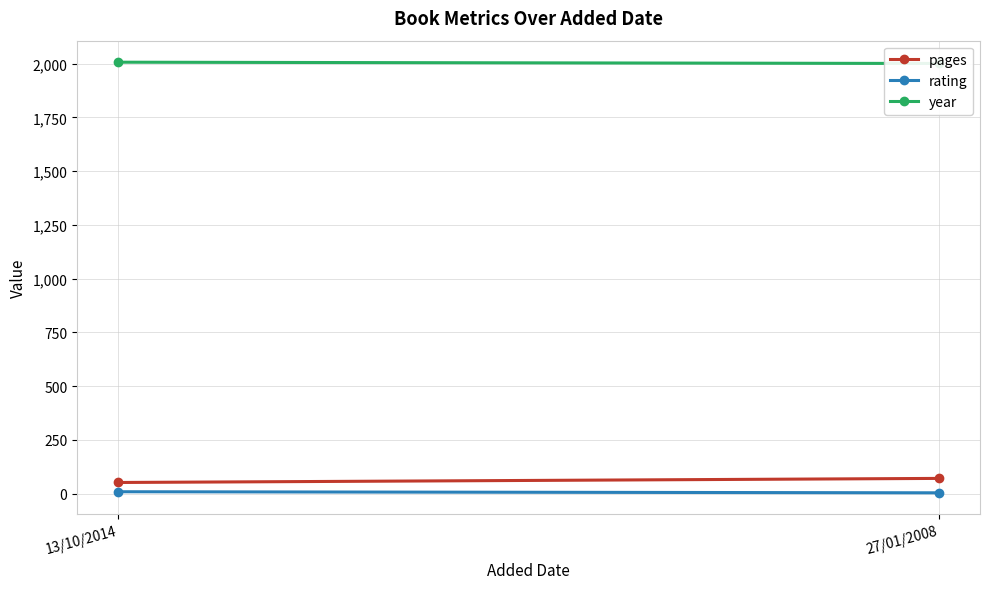

Reading left to right, transcribe all the data shown in this chart.

pages: 52	71
rating: 9	4
year: 2007	2001